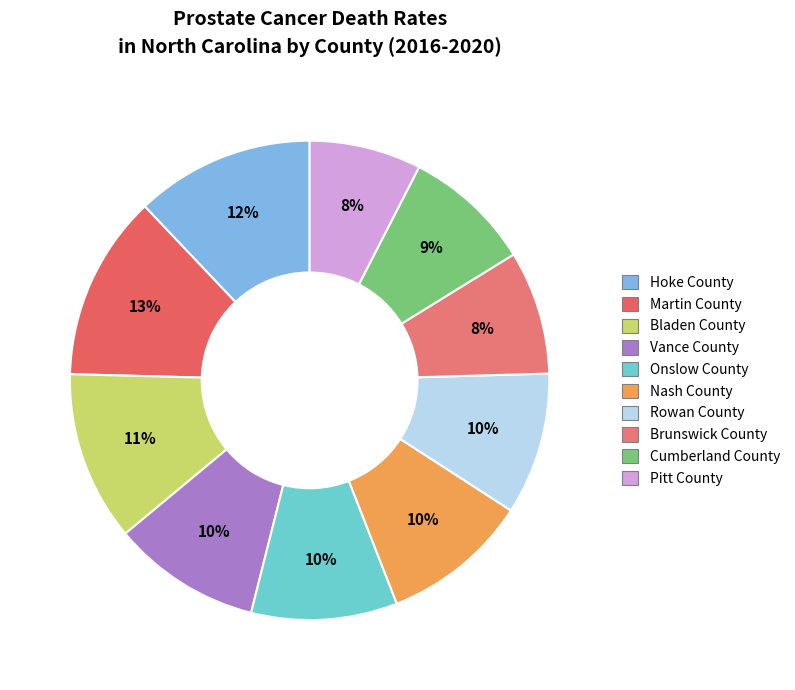

Rank the categories by value from highest to lowest.

Martin County, Hoke County, Bladen County, Vance County, Nash County, Onslow County, Rowan County, Cumberland County, Brunswick County, Pitt County